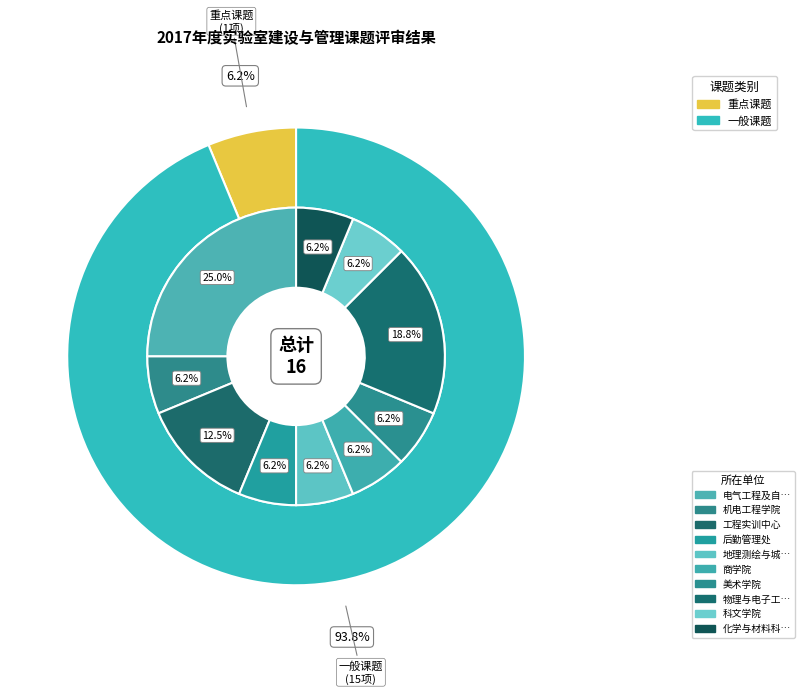

True or false: 一般课题 accounts for 94% of the total.

True